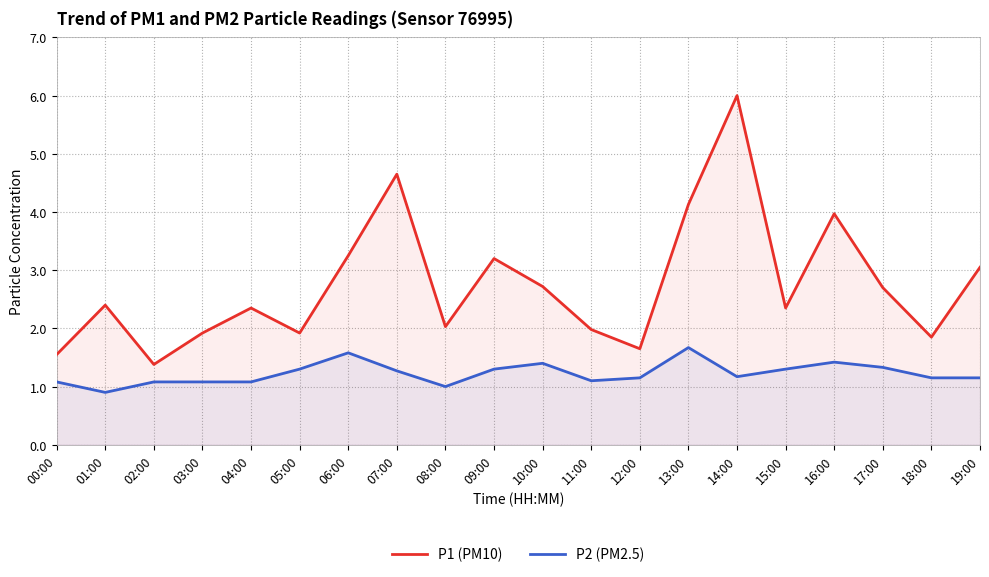

Reading left to right, extract all data points from this chart.

P1 (PM10): 00:00=1.6	01:00=2.4	02:00=1.4	03:00=1.9	04:00=2.4	05:00=1.9	06:00=3.2	07:00=4.7	08:00=2.0	09:00=3.2	10:00=2.7	11:00=2.0	12:00=1.6	13:00=4.1	14:00=6.0	15:00=2.4	16:00=4.0	17:00=2.7	18:00=1.9	19:00=3.0
P2 (PM2.5): 00:00=1.1	01:00=0.9	02:00=1.1	03:00=1.1	04:00=1.1	05:00=1.3	06:00=1.6	07:00=1.3	08:00=1.0	09:00=1.3	10:00=1.4	11:00=1.1	12:00=1.1	13:00=1.7	14:00=1.2	15:00=1.3	16:00=1.4	17:00=1.3	18:00=1.1	19:00=1.1